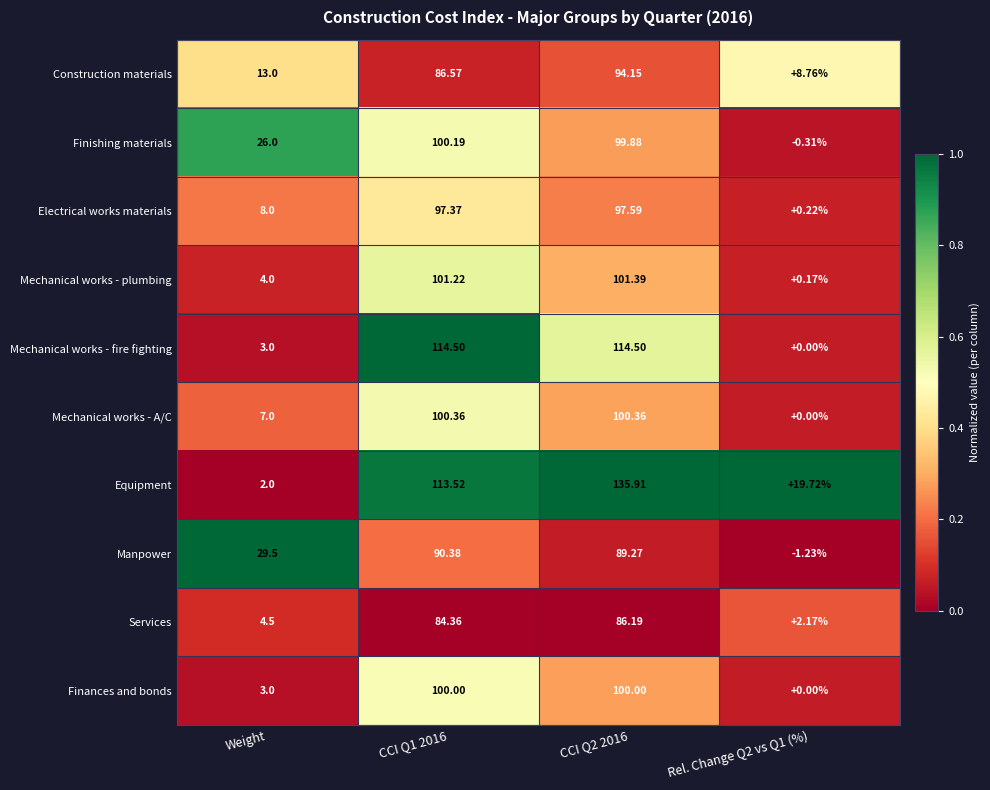

Which series changed the most between CCI Q1 2016 and CCI Q2 2016?

Equipment